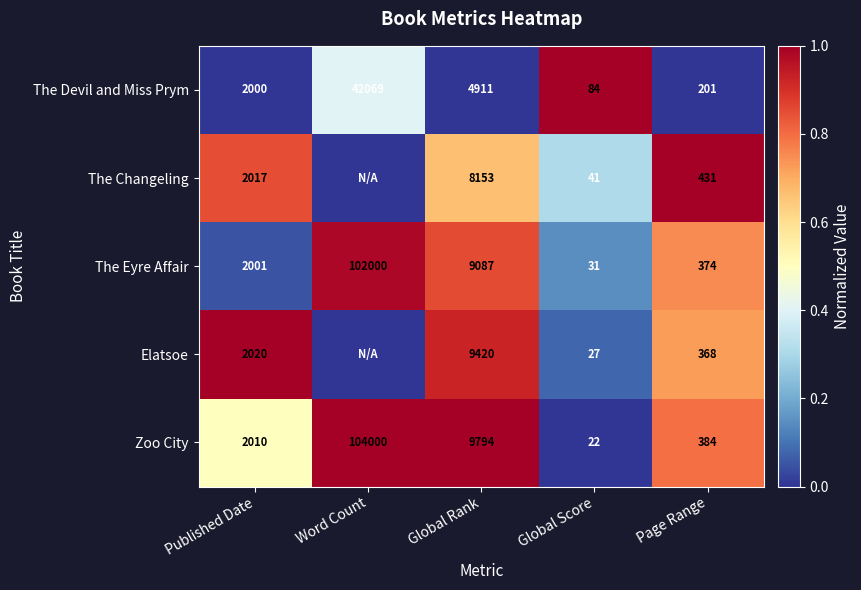

Where is Zoo City nearest to the value 52011?

Global Rank